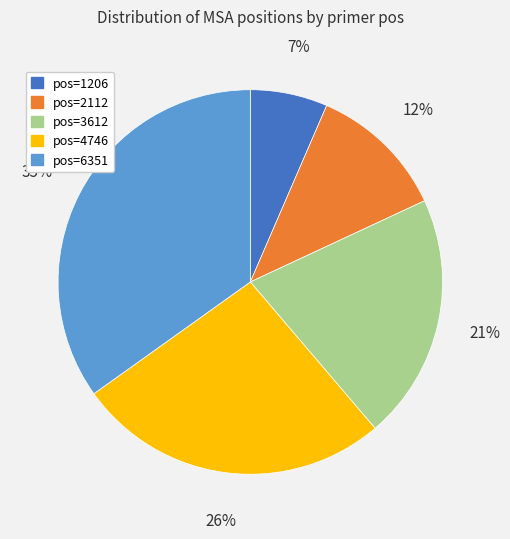

Is there any slice that represents more than half of the pie?

No